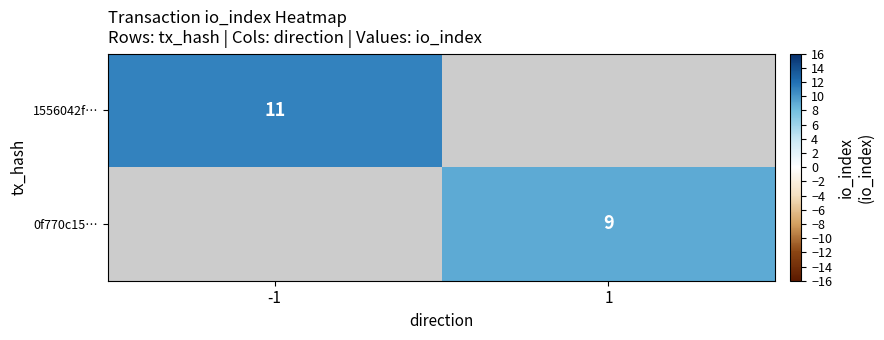

True or false: 0f770c15… has a value of 3 at 1.

False